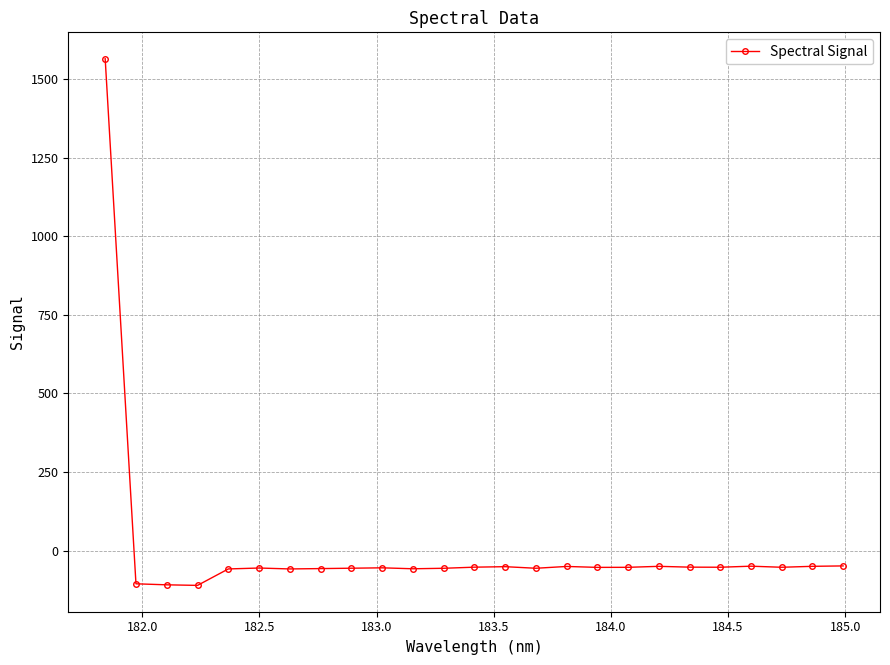

What is the value of the 16th point from the left?

-50.7